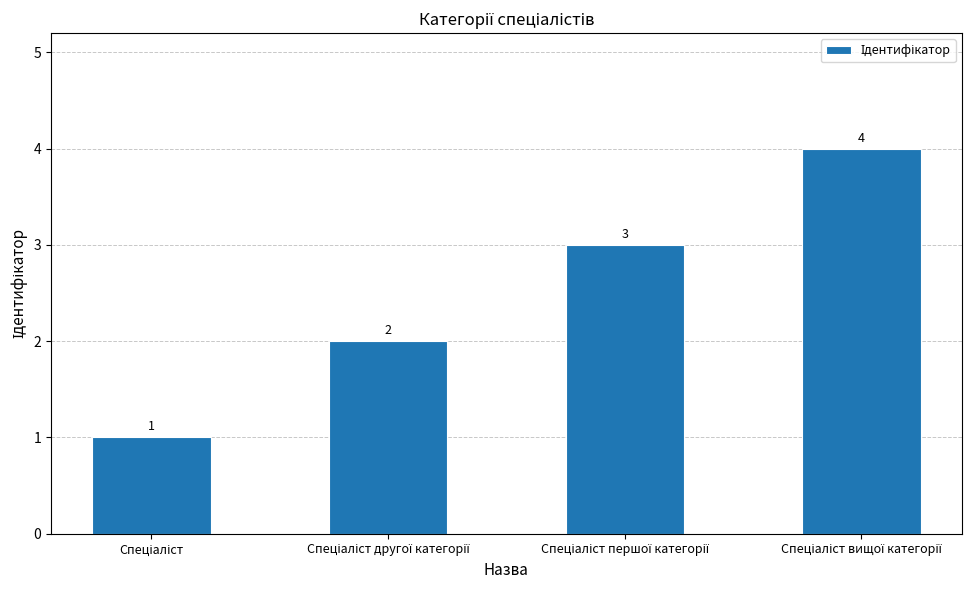

What is the value of the 2nd bar from the left?

2